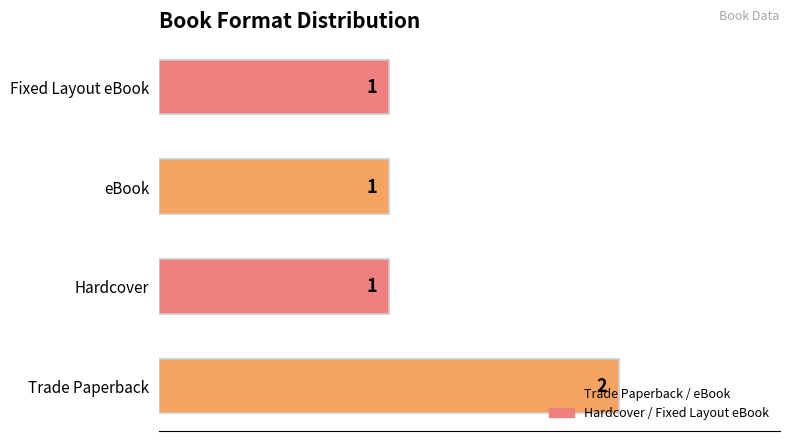

At which category does the chart reach its peak across all series?

Trade Paperback